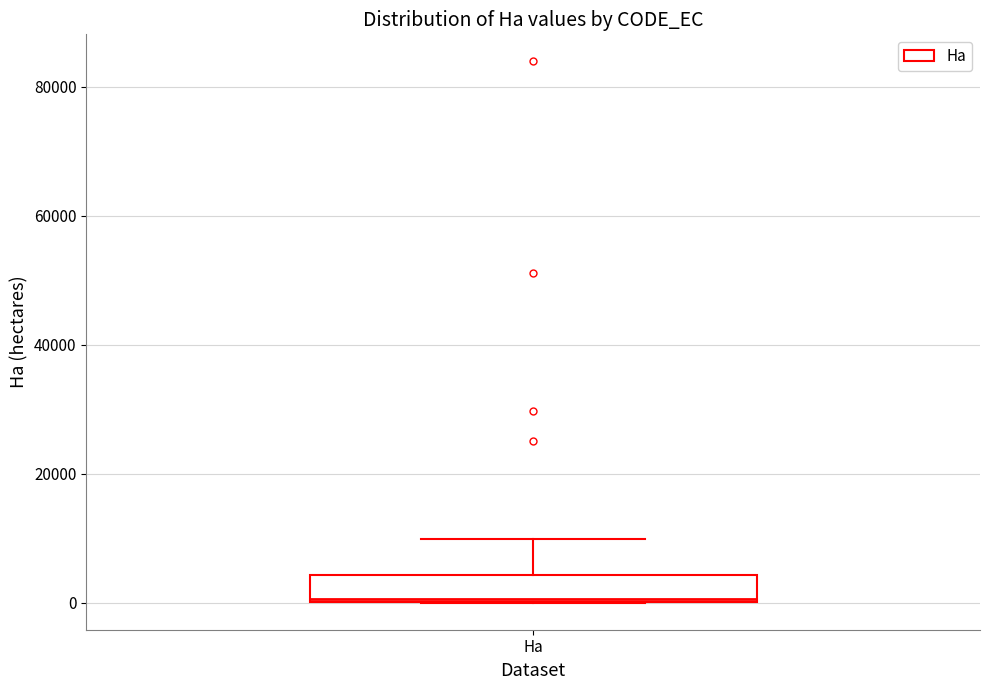

Transcribe this box plot: give where the median line is, the range the box spans, and where the two whiskers end, as read against the y-axis. The values are not printed on the chart, so give them approximately, as read against the axis.

median 0, box 0 to 4000, whiskers 0 to 10000